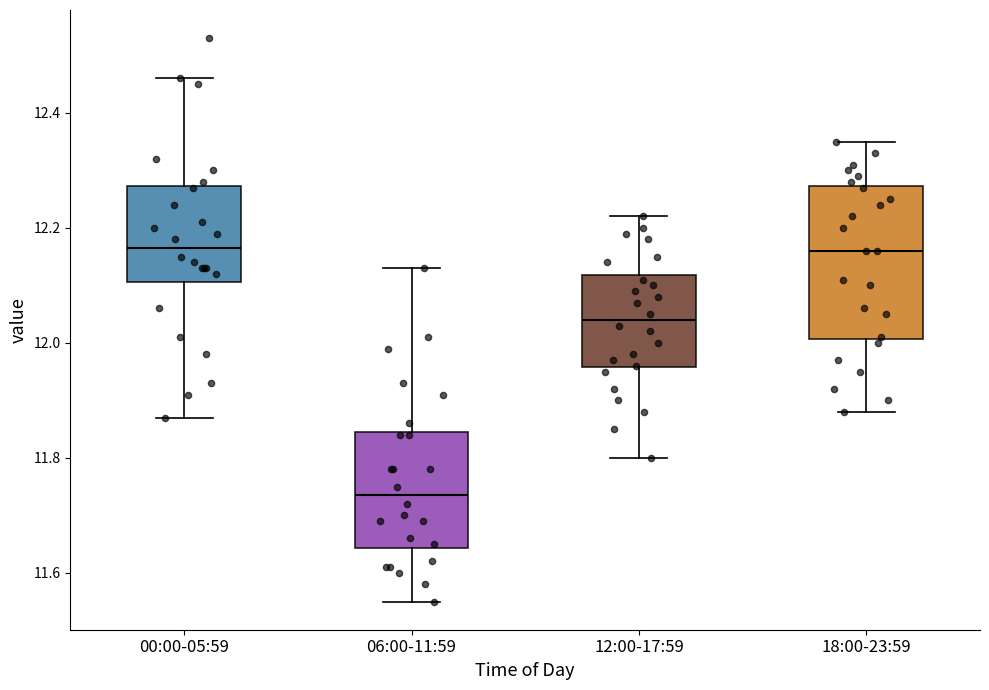

Which box has the lowest median line?

06:00-11:59